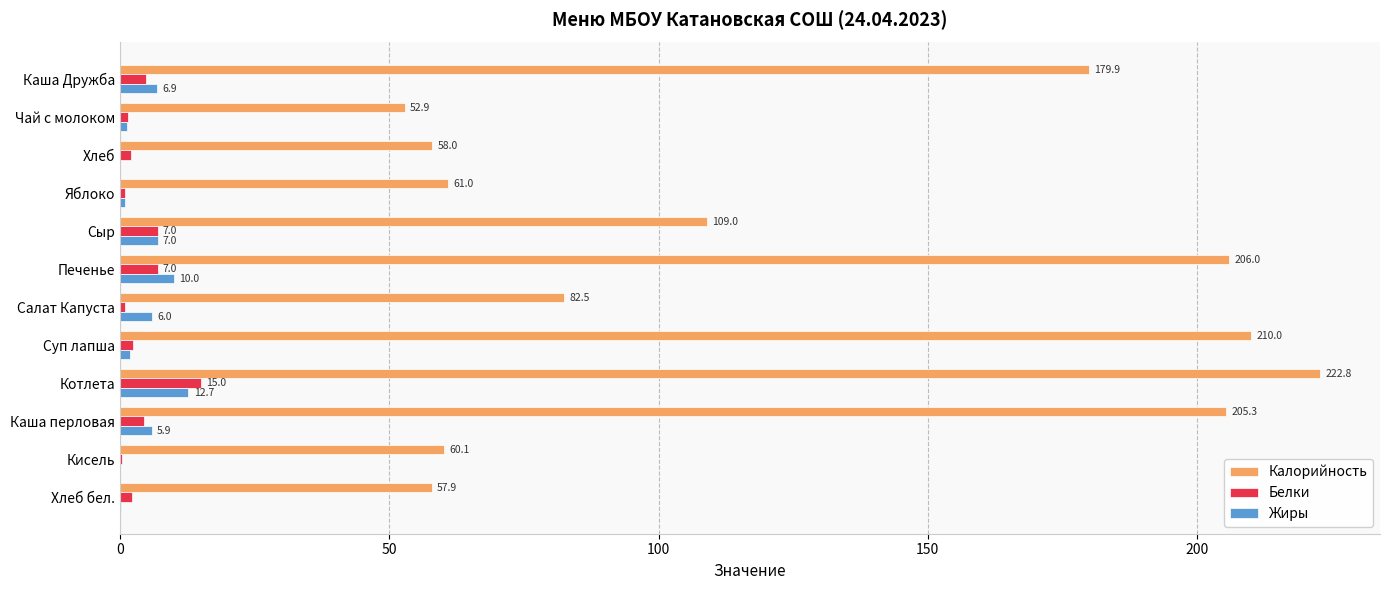

Is the value of Калорийность at Каша перловая greater than the value of Белки at Яблоко?

Yes